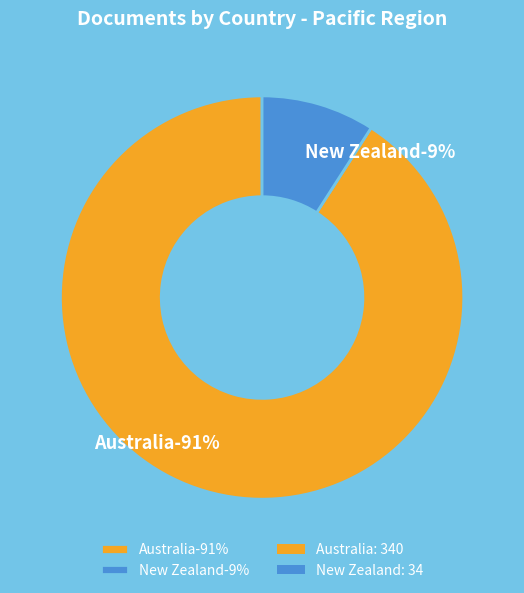

To the nearest percent, what is the average slice percentage?

50%